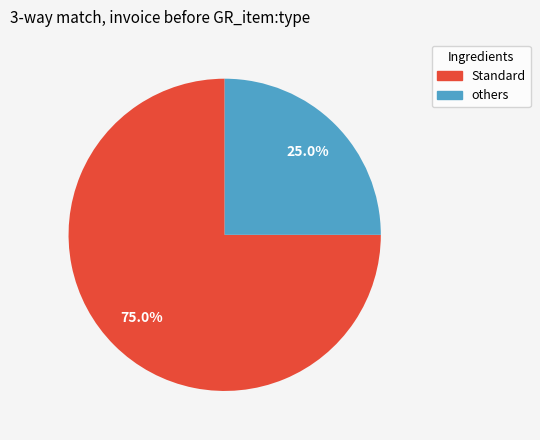

Is there a majority slice in this chart?

Yes